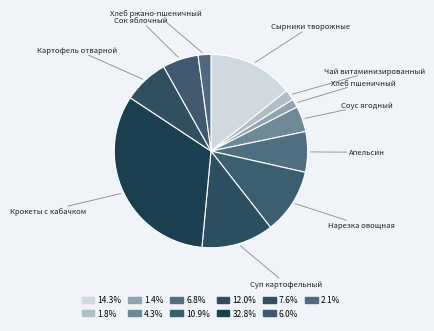

Does any single category account for the majority?

No